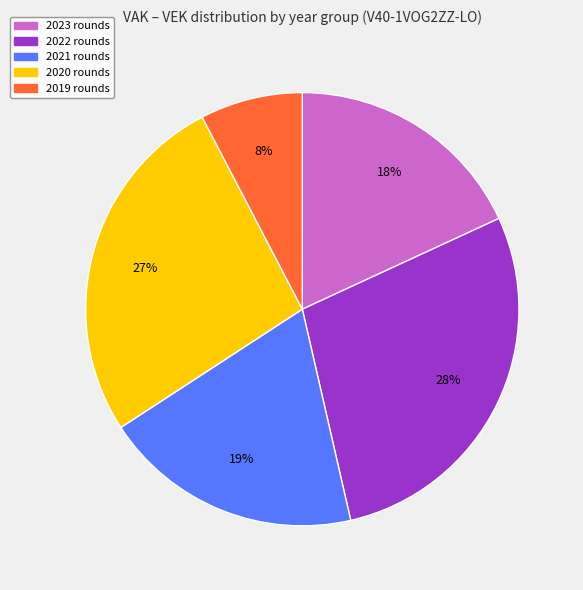

Count the number of slices in the pie.

5